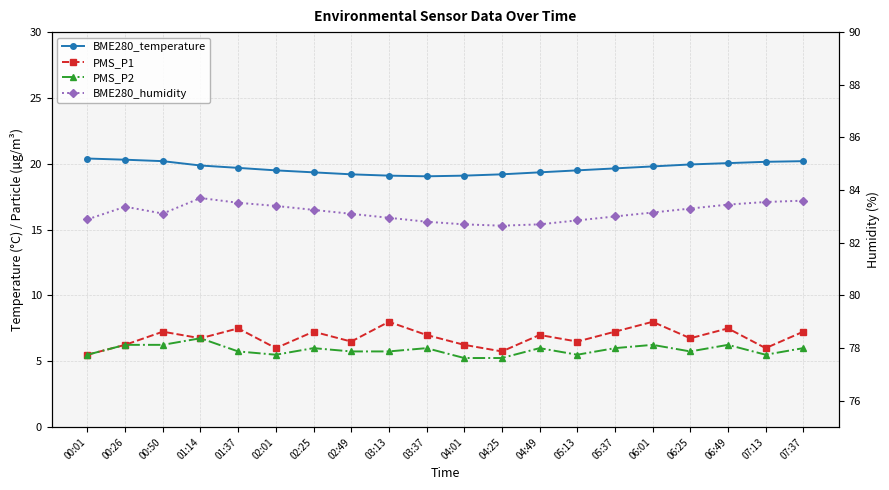

What is the difference between the highest and lowest values at 05:13?

77.3